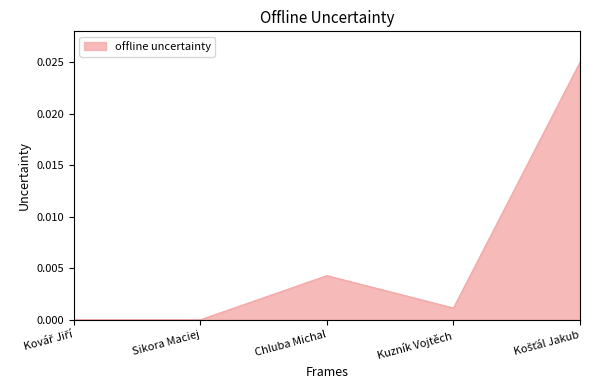

What position from the right is Chluba Michal?

3